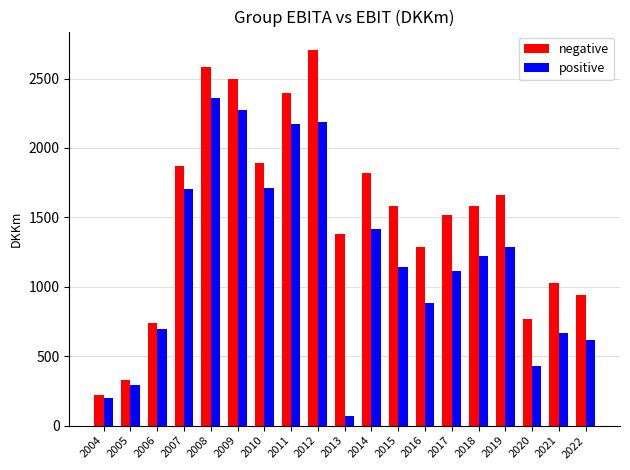

Rank the series by their average value, from lowest to highest.

positive, negative